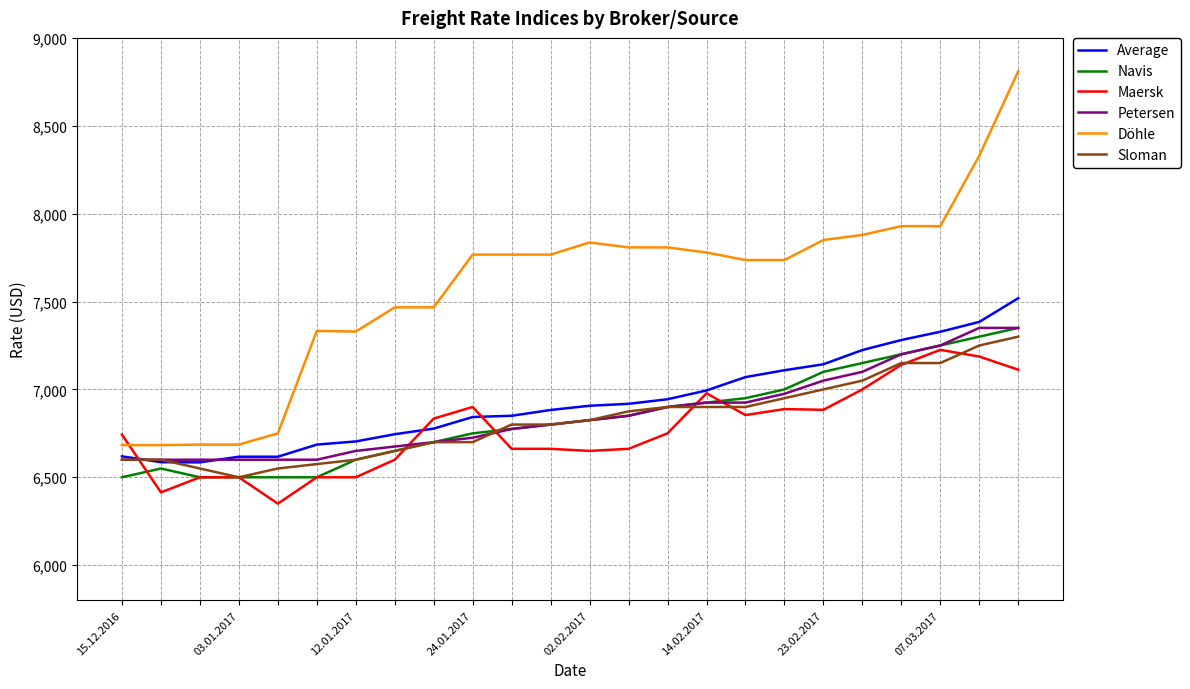

Which series has the largest range (max minus min)?

Döhle